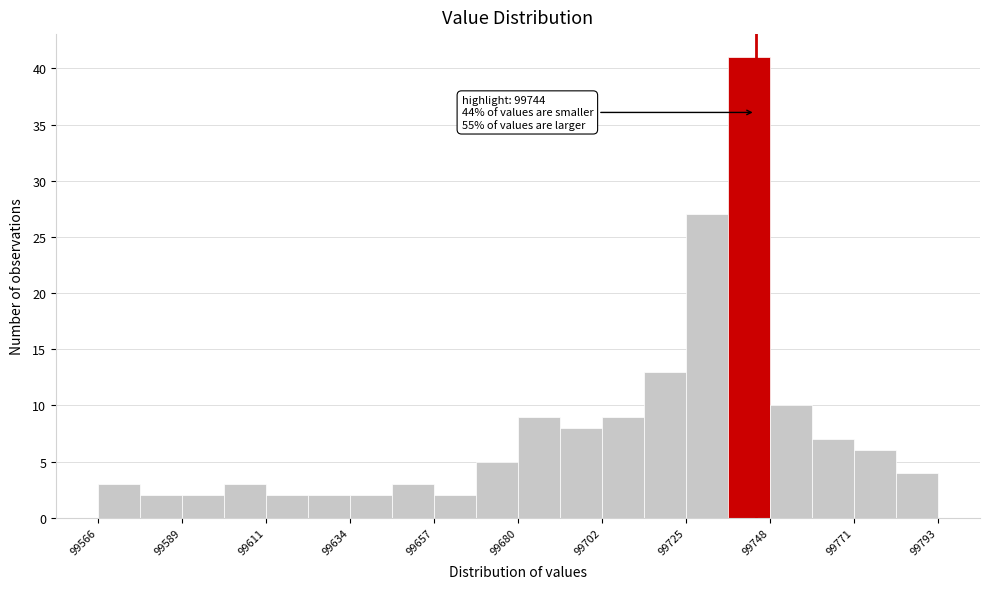

Read against the x-axis, roughly where is the centre of the tallest bar?

99740